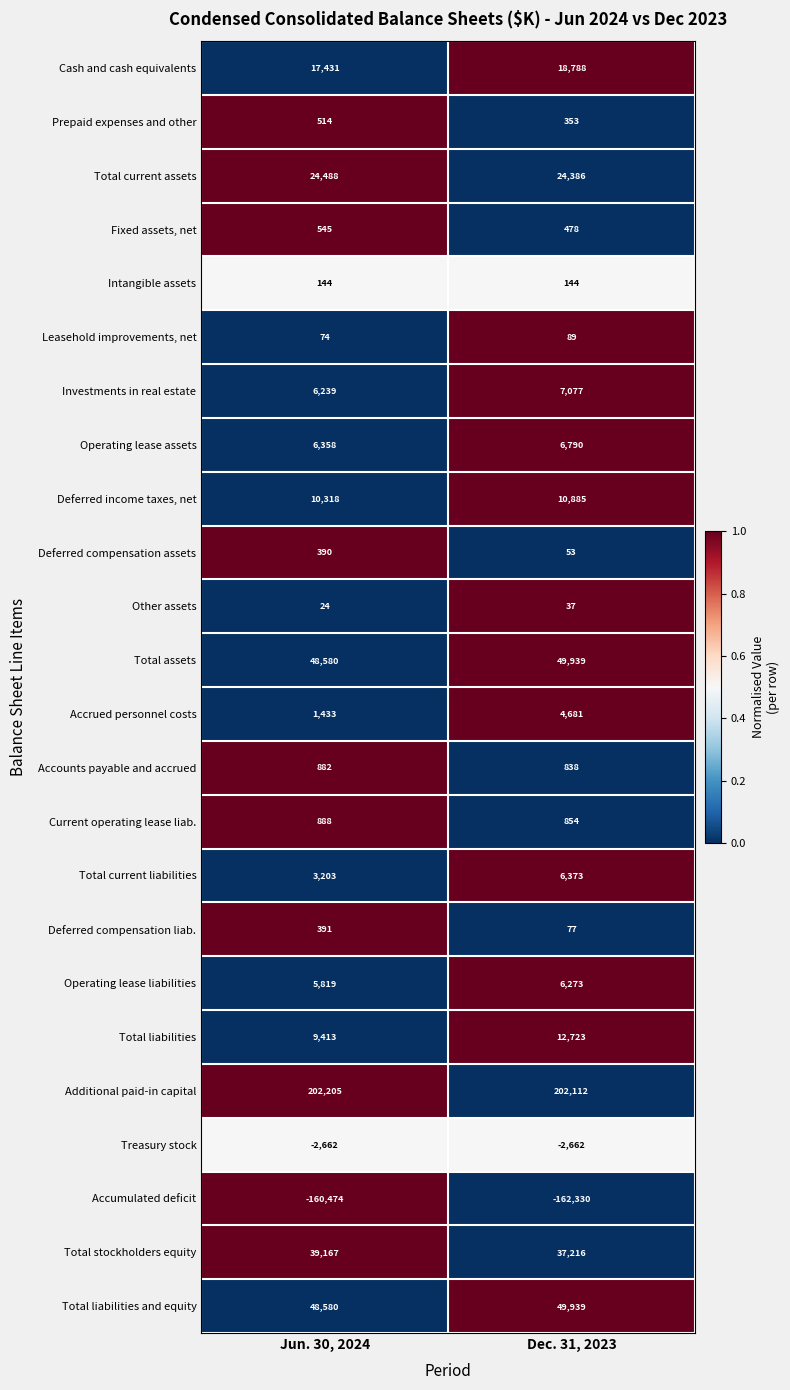

What is the sum of the Treasury stock values at Jun. 30, 2024 and Dec. 31, 2023?

-5324